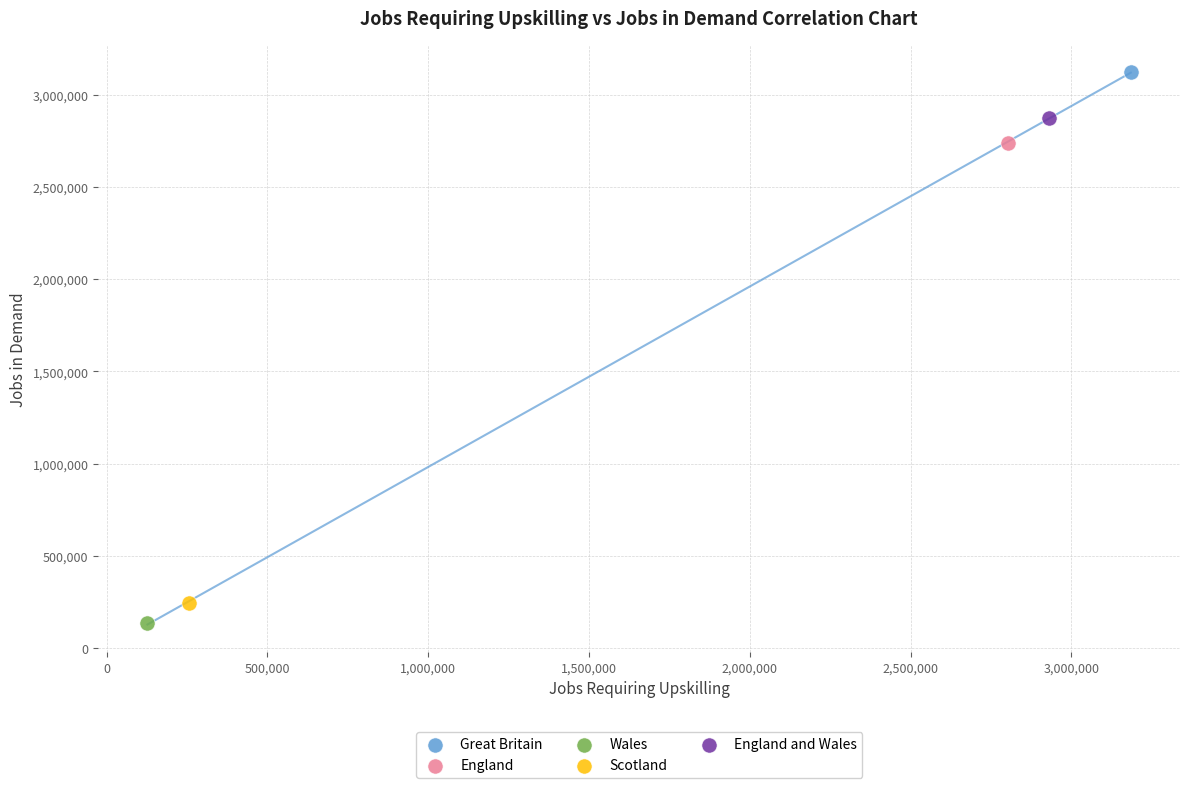

What are all the series names shown in the legend?

Great Britain, England, Wales, Scotland, England and Wales